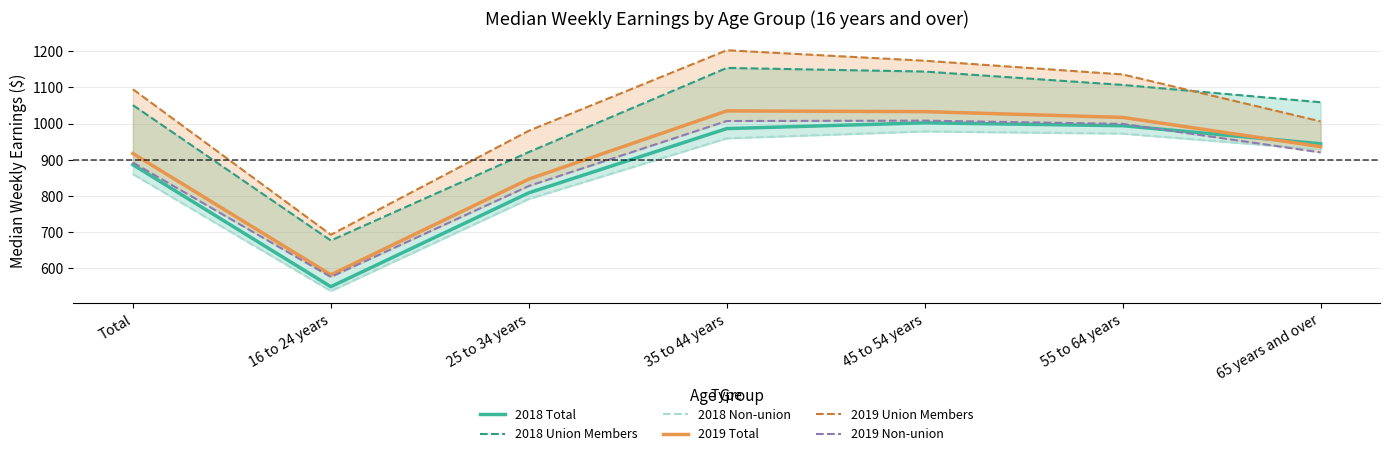

What are all the series names shown in the legend?

2018 Total, 2018 Union Members, 2018 Non-union, 2019 Total, 2019 Union Members, 2019 Non-union